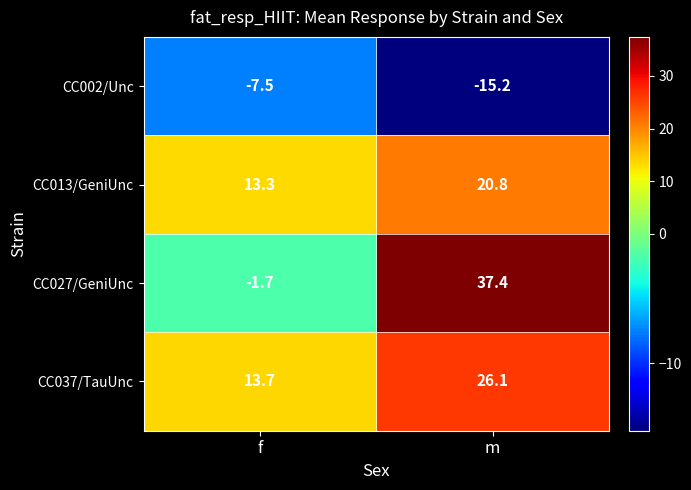

At f, list the series in order from largest to smallest.

CC037/TauUnc, CC013/GeniUnc, CC027/GeniUnc, CC002/Unc